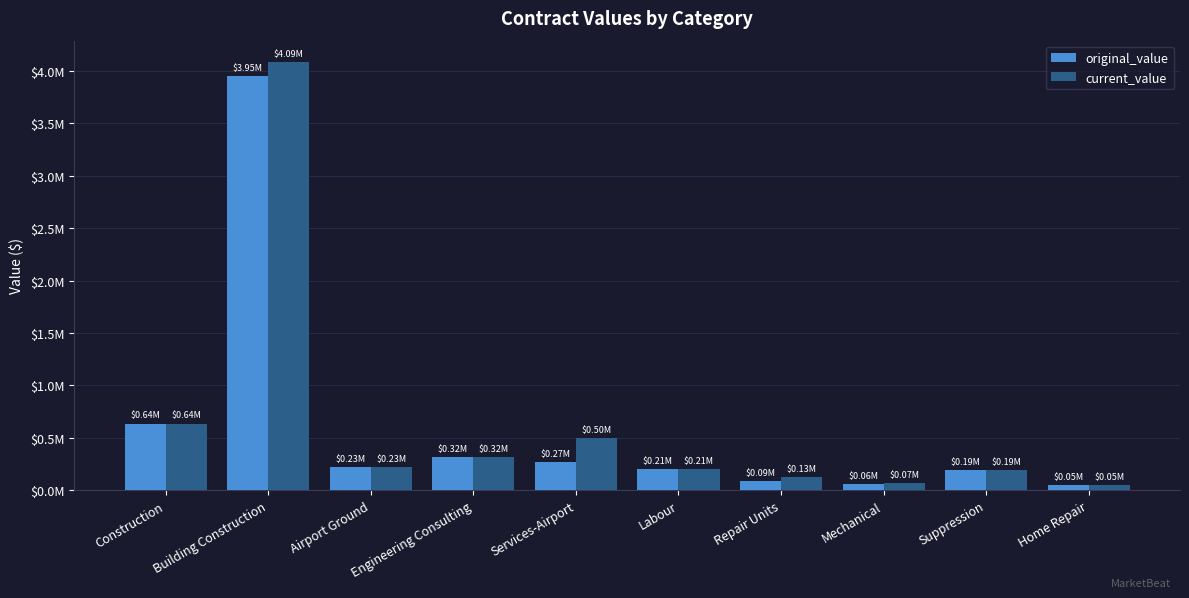

Are the bars grouped side by side (vs. stacked)?

Yes